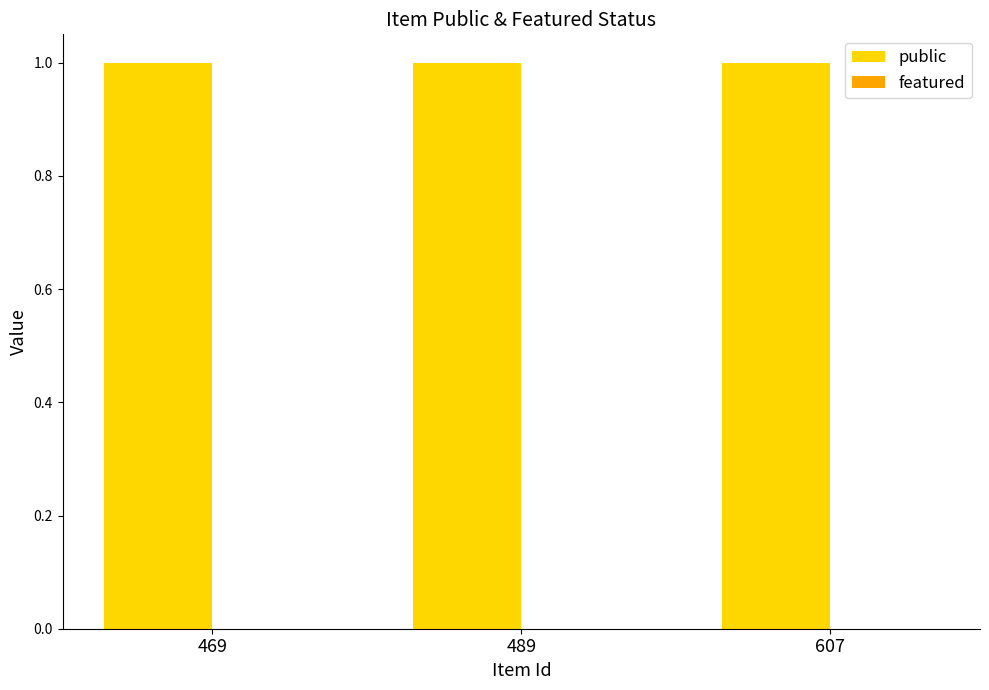

Reading left to right, what are all the values shown in this chart?

public: 1	1	1
featured: 0	0	0